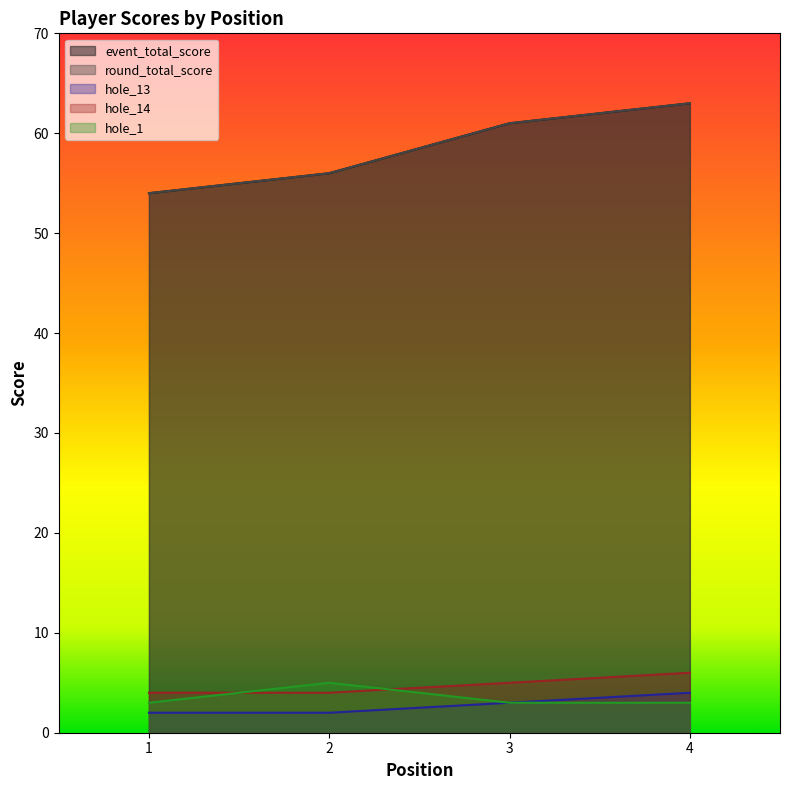

How many categories are shown in the chart?

4